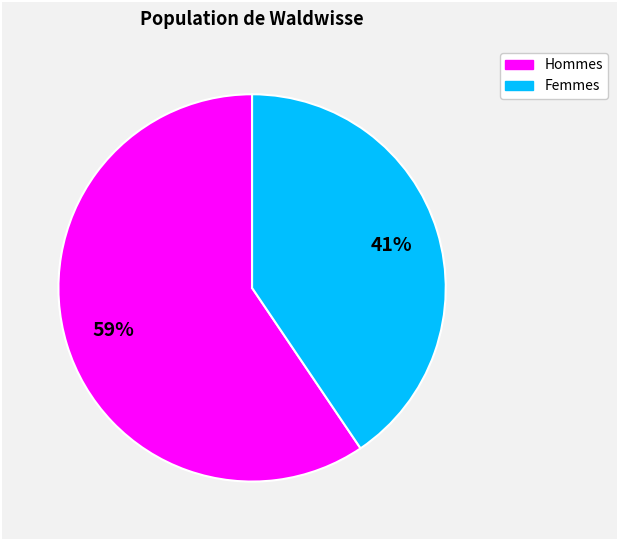

To the nearest percent, what is the average slice percentage?

50%